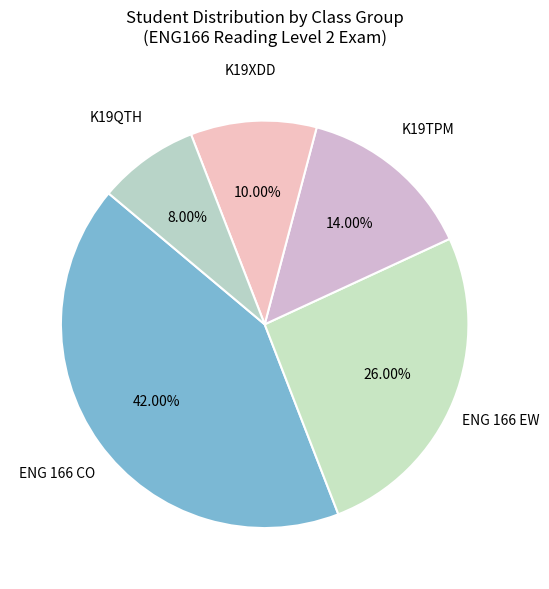

How many slices are in this pie chart?

5